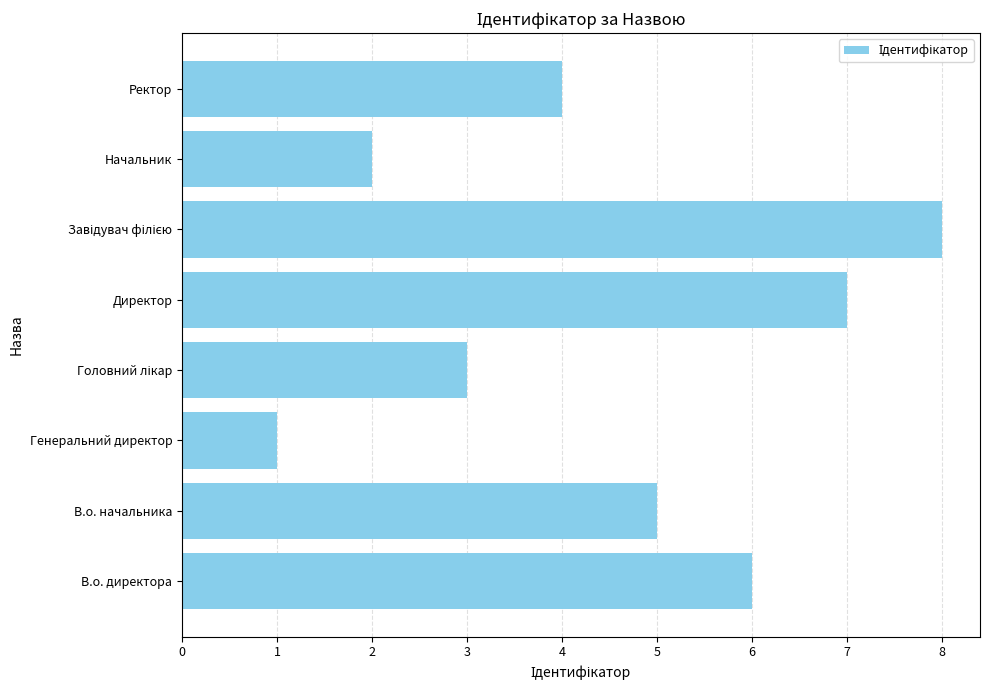

What is the change in value from Генеральний директор to Ректор?

+3